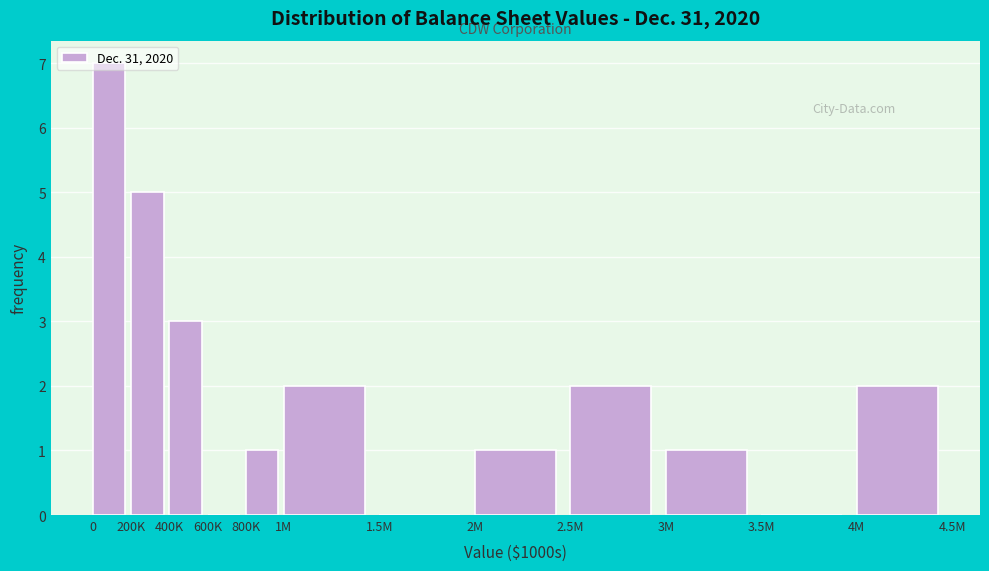

What is the sum of all values?

24